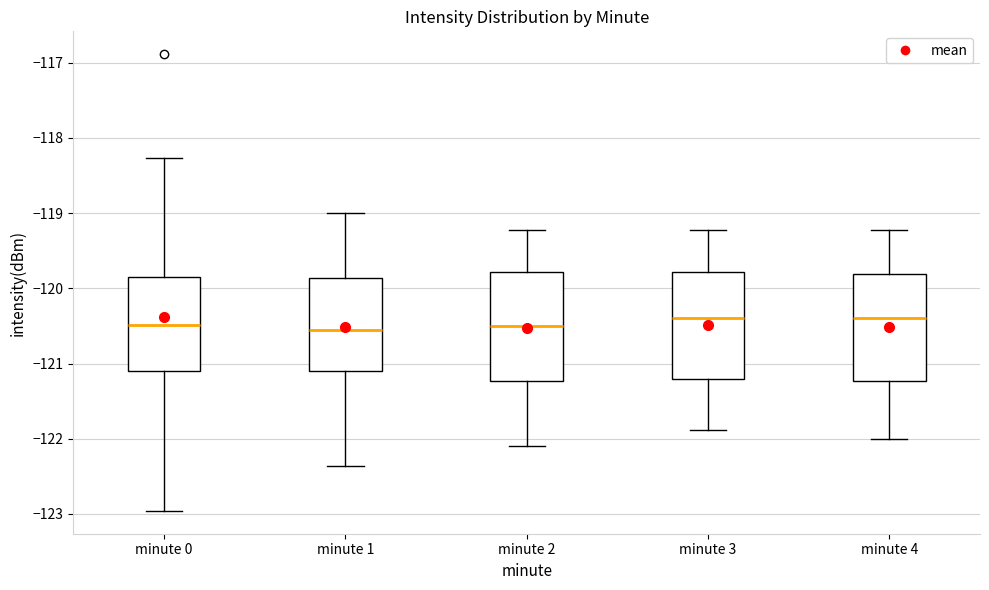

Where is the lower edge of the box for minute 2 on the y-axis? The values are not printed on the chart, so give them approximately, as read against the axis.

-121.2